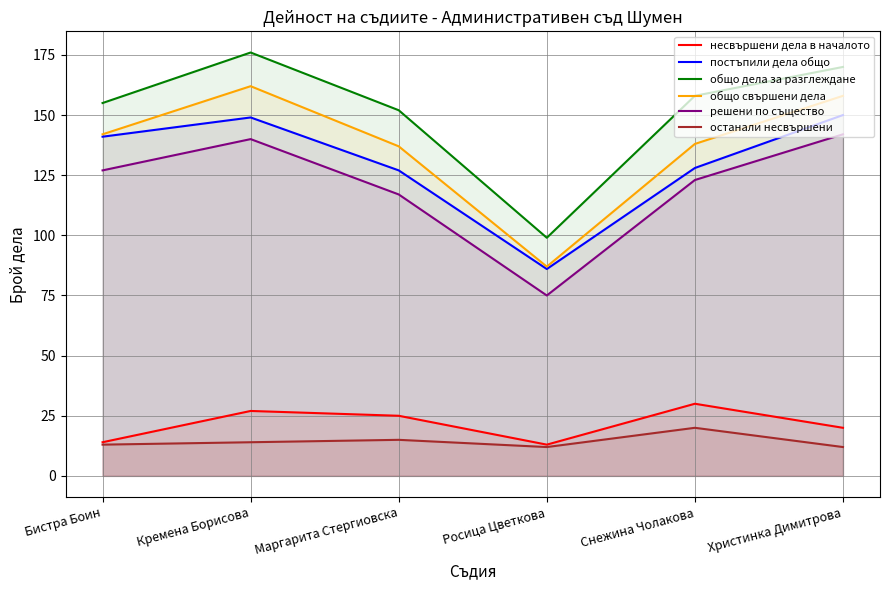

What is the greatest value displayed?

176